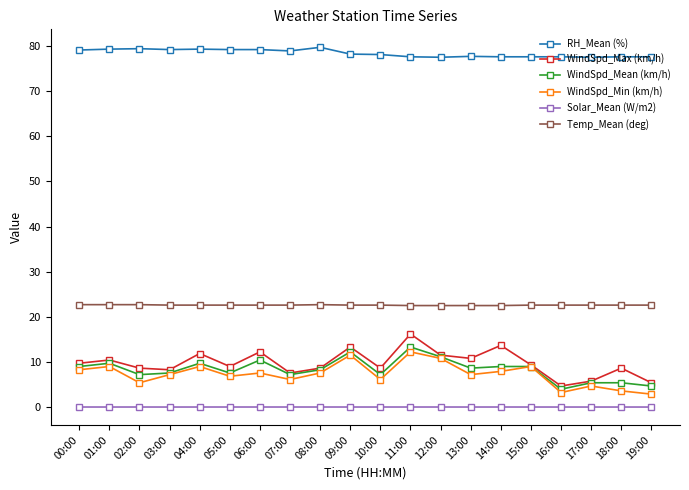

Is this an area chart (filled region under the line)?

No